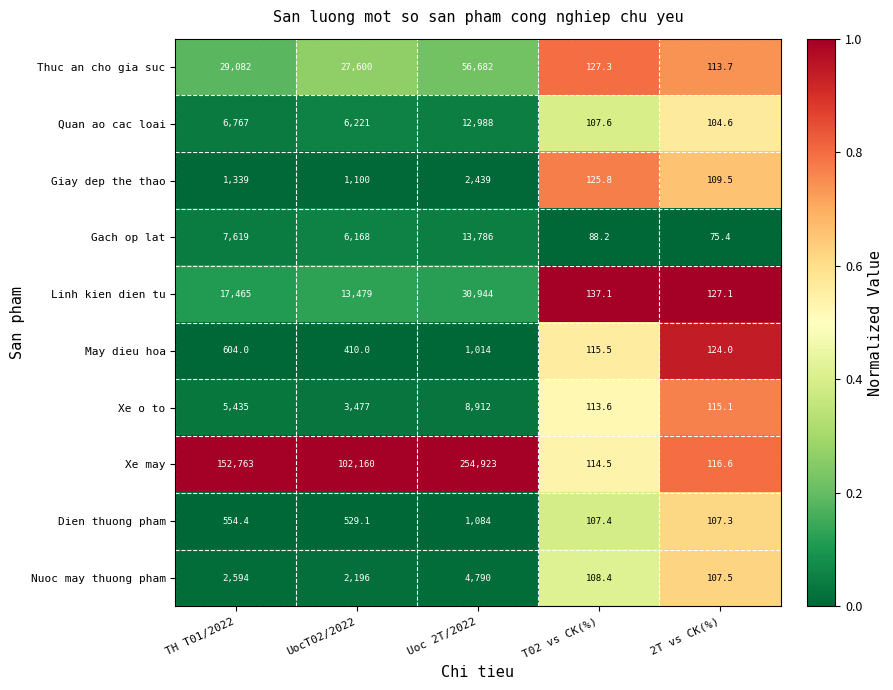

At which label does Nuoc may thuong pham first exceed 2196?

TH T01/2022